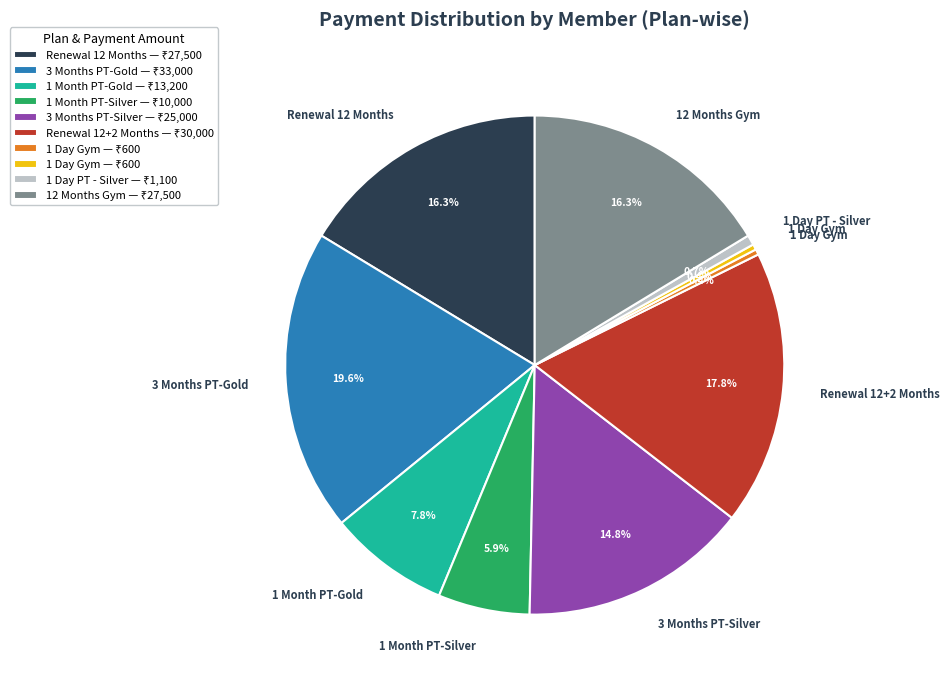

Is there a majority slice in this chart?

No